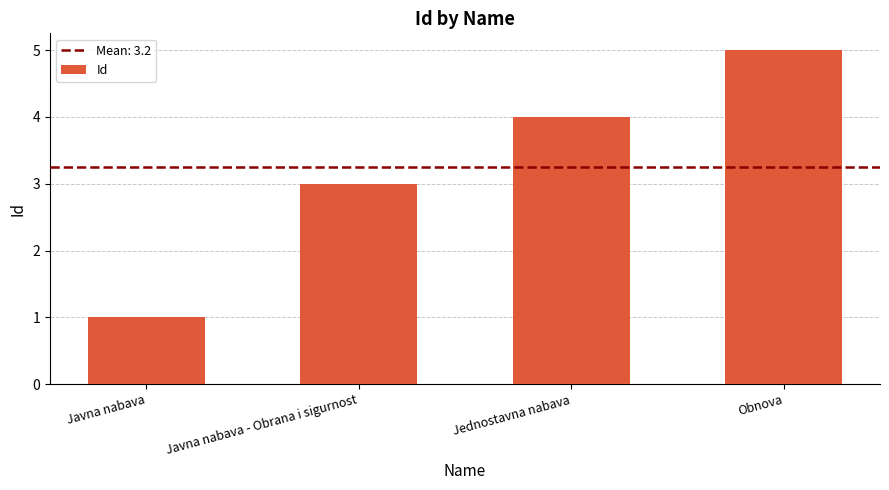

Which has a higher value, Obnova or Jednostavna nabava?

Obnova